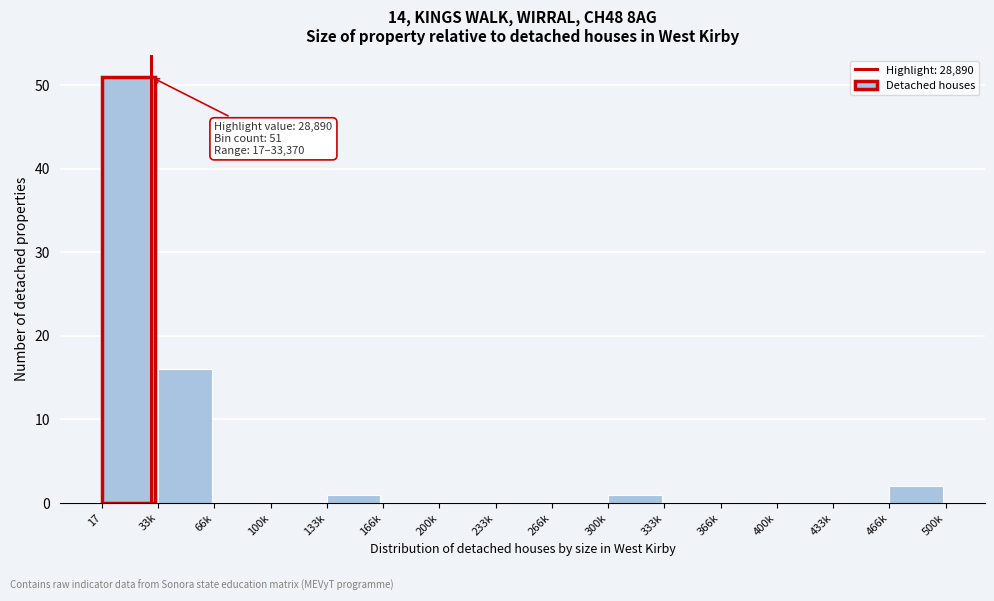

Reading left to right, list all the values displayed in this chart.

17=51	33k=16	66k=0	100k=0	133k=1	166k=0	200k=0	233k=0	266k=0	300k=1	333k=0	366k=0	400k=0	433k=0	466k=2